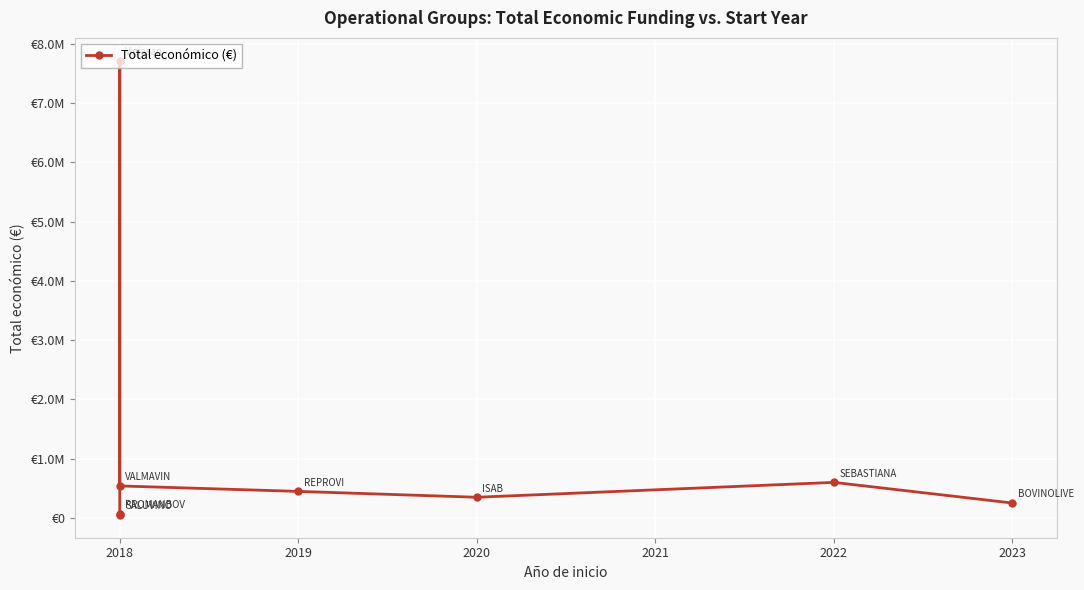

What is the value of the 2nd point from the left?

49342